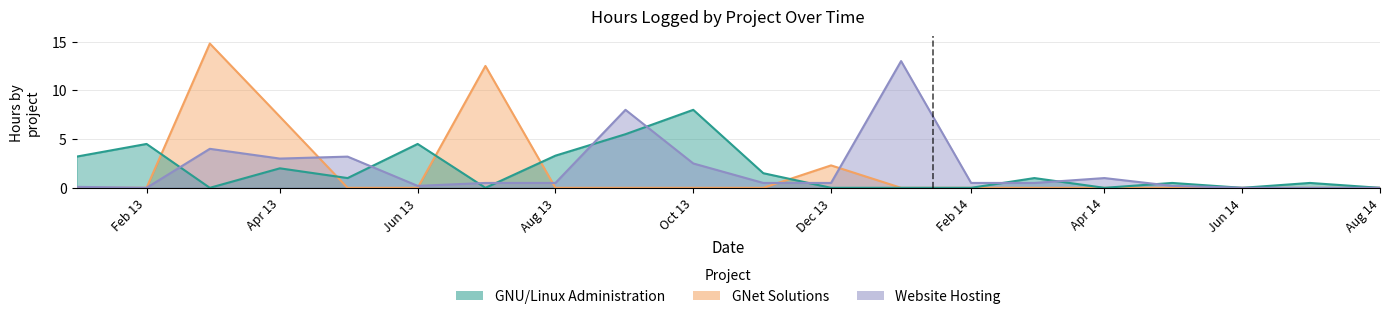

At which label does GNU/Linux Administration first exceed 1?

2013-01